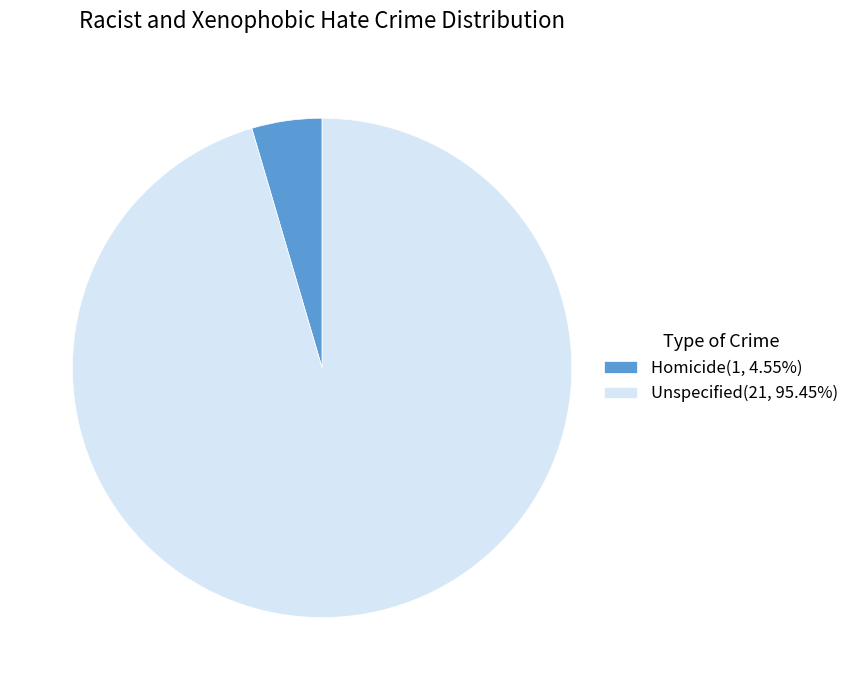

Do Unspecified(21, 95.45%) and Homicide(1, 4.55%) together represent more than half of the pie?

Yes